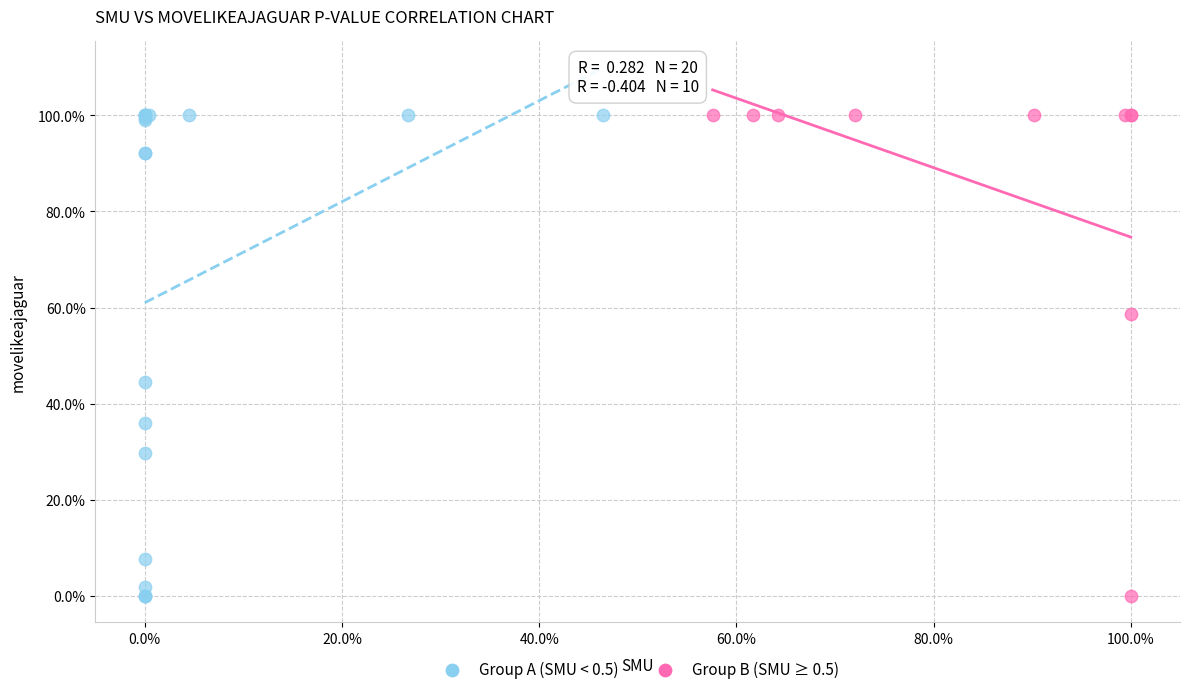

What are all the series names shown in the legend?

Group A (SMU < 0.5), Group B (SMU ≥ 0.5)